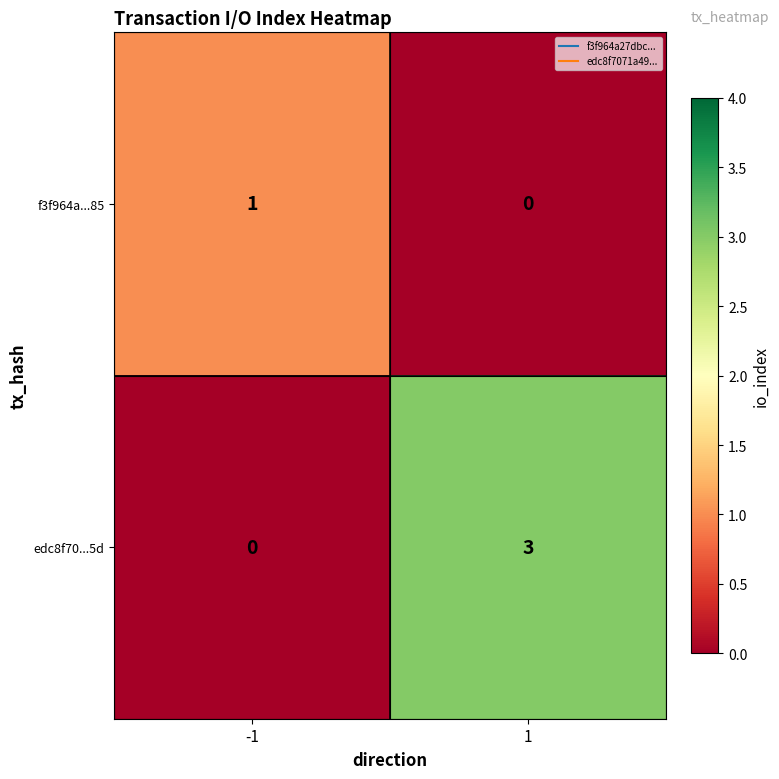

The f3f964a...85 series shows 1 at -1. True or false?

True